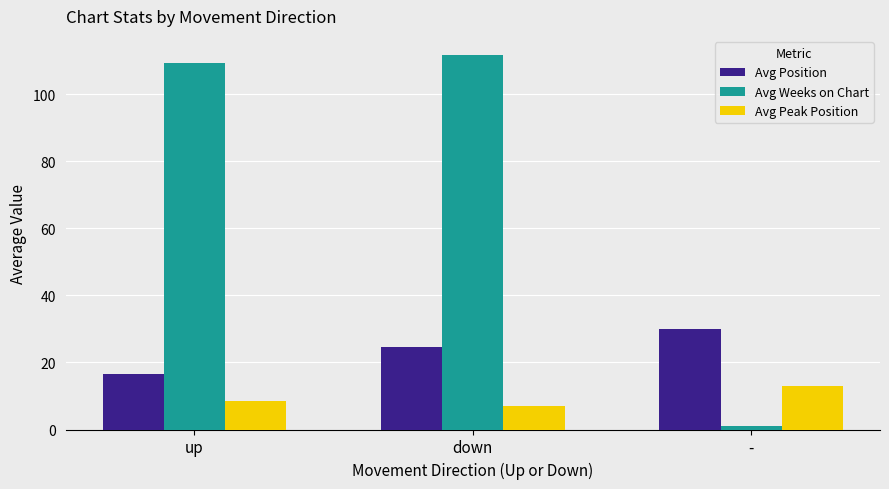

What is the label of the 1st bar from the right?

-